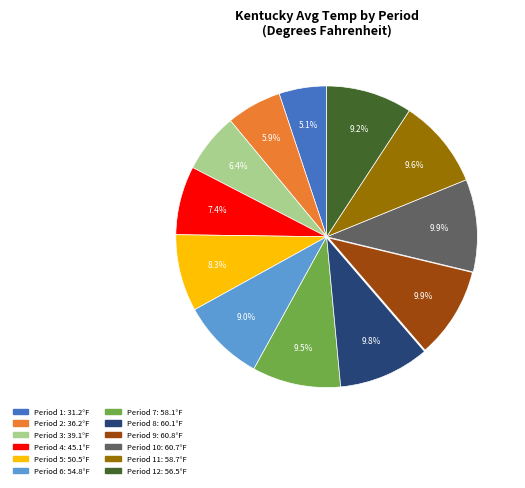

Is there any slice that represents more than half of the pie?

No